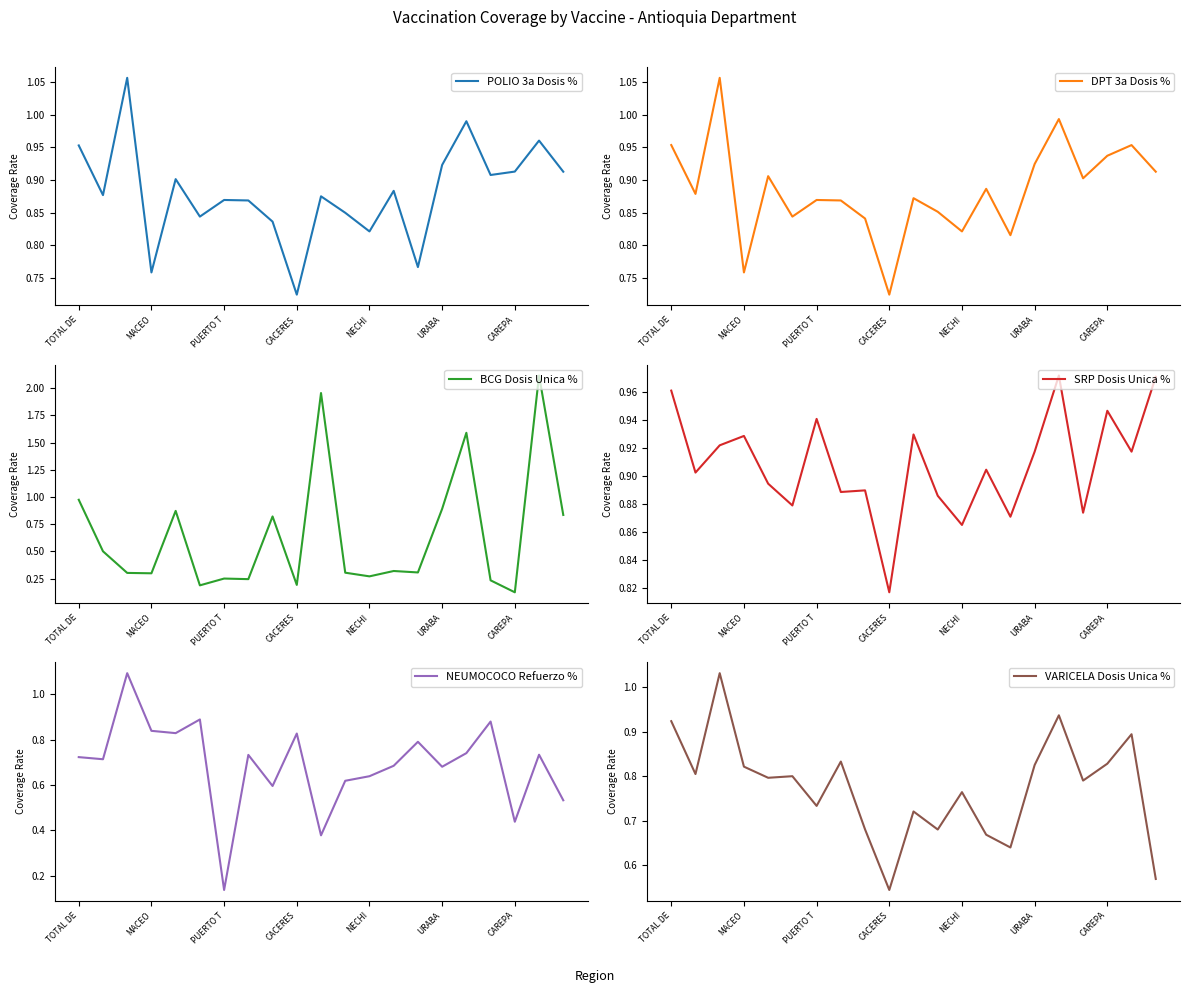

Where is the first local maximum for SRP Dosis Unica %?

MACEO